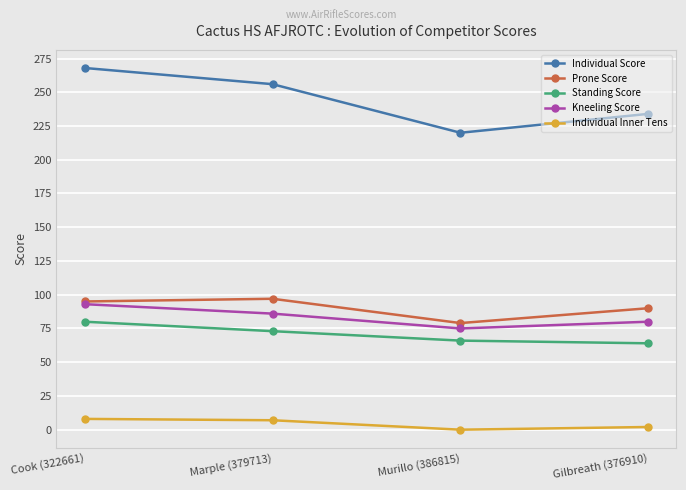

Rank the series at Marple (379713) from lowest to highest value.

Individual Inner Tens, Standing Score, Kneeling Score, Prone Score, Individual Score